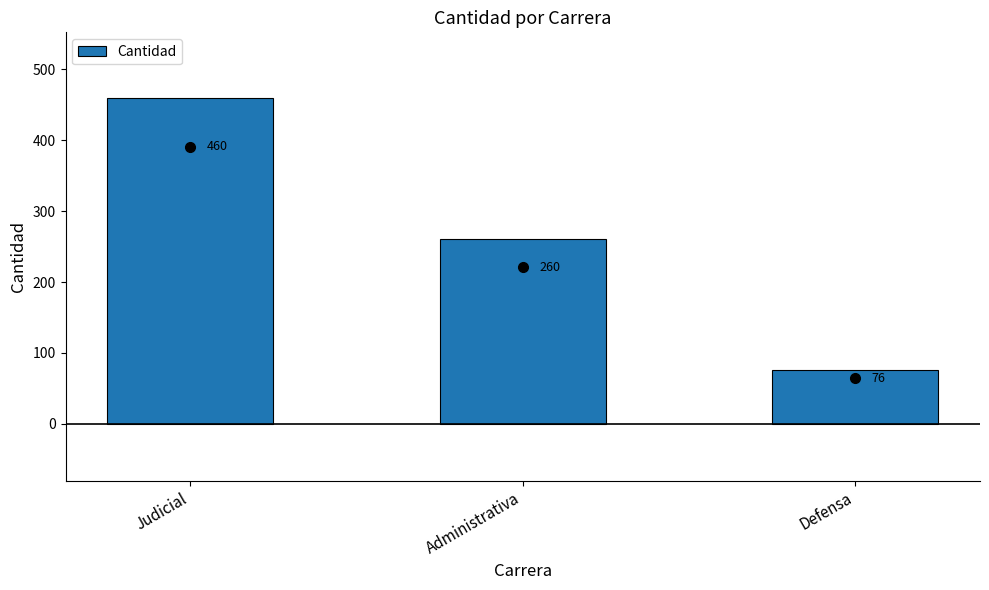

Read the value at Judicial, to the nearest 10.

460